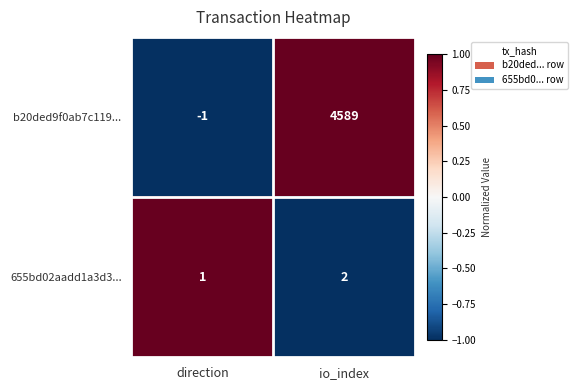

What is the sum of the 655bd02aadd1a3d3... values at direction and io_index?

3